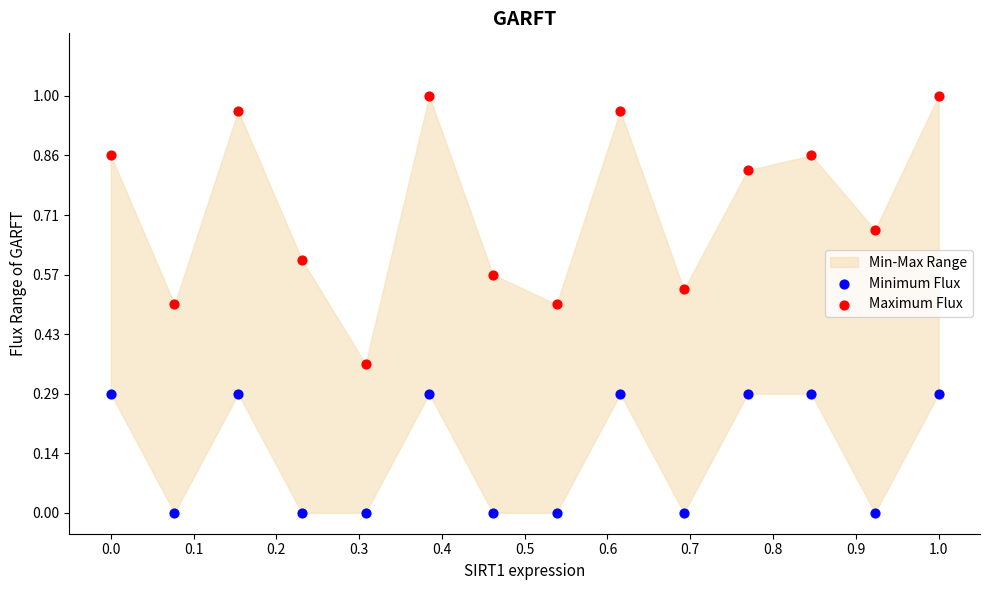

Which series reaches the maximum Y coordinate?

Maximum Flux